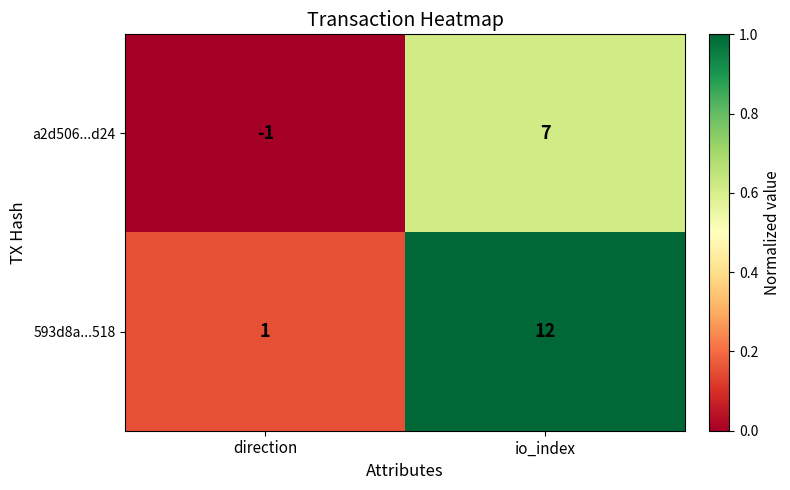

What is the sum of the 593d8a...518 values at direction and io_index?

13